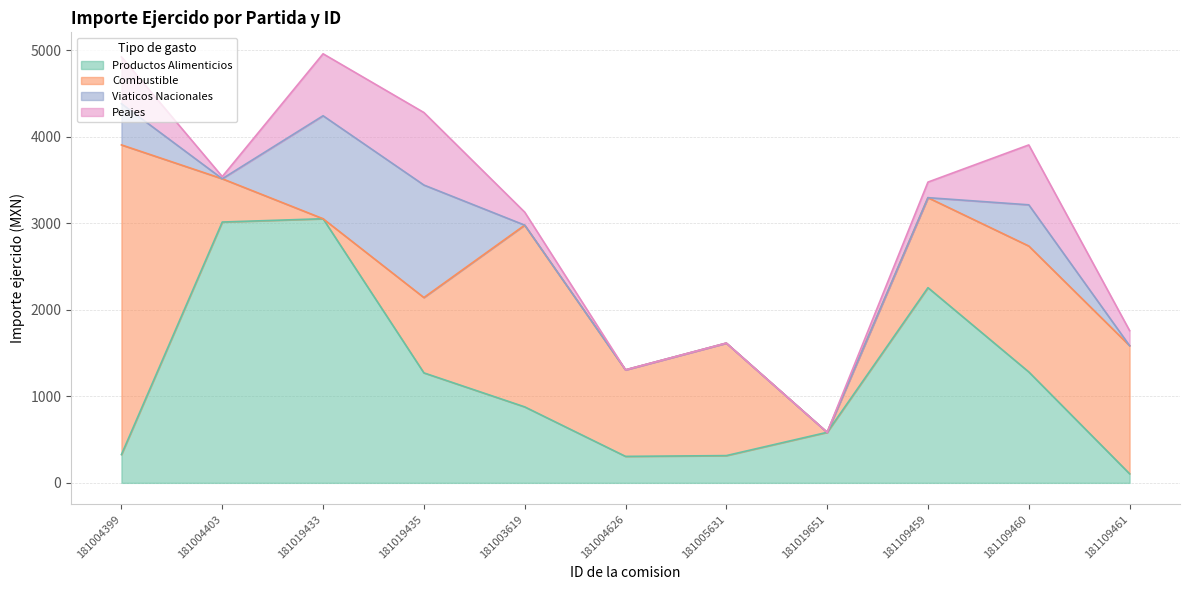

In Productos Alimenticios, how many points are lower than both neighbors (excluding endpoints)?

1